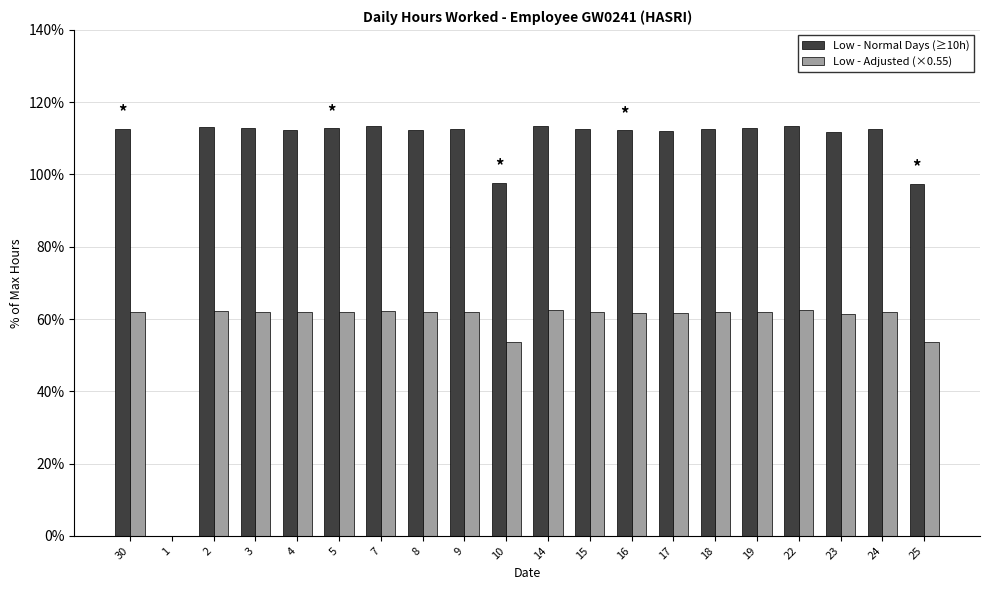

What is the difference between the Low - Normal Days (≥10h) values at 16 and 14?

0.1